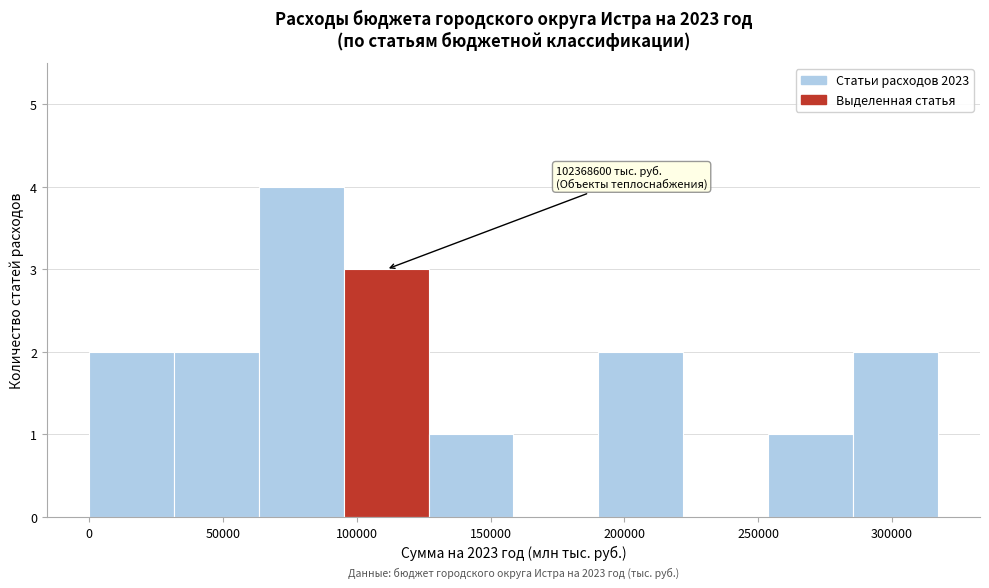

Which range on the x-axis has the tallest bar?

65000 to 95000